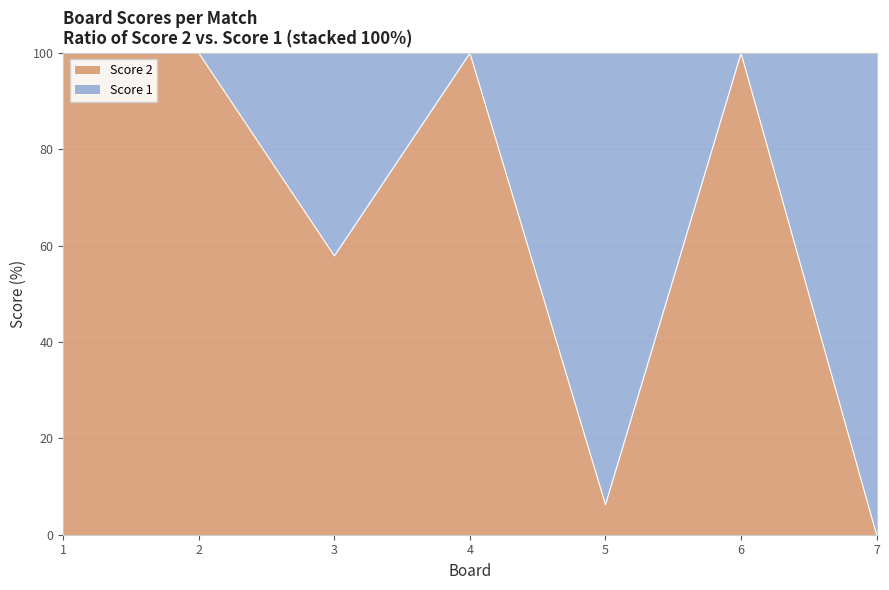

How many lines are shown in the chart?

1